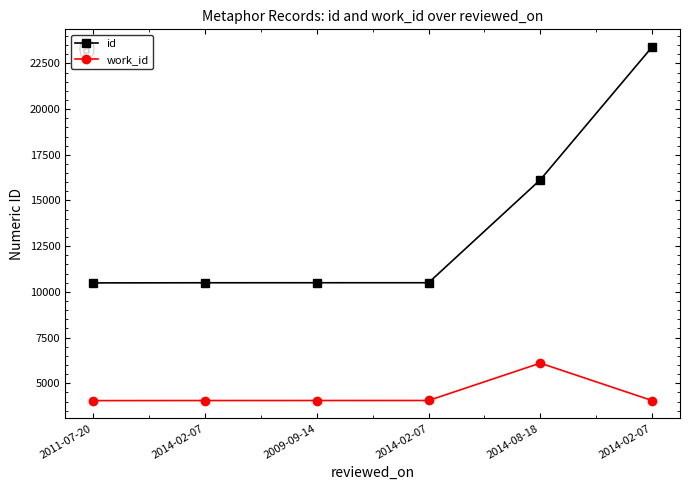

How many series are shown in this chart?

2